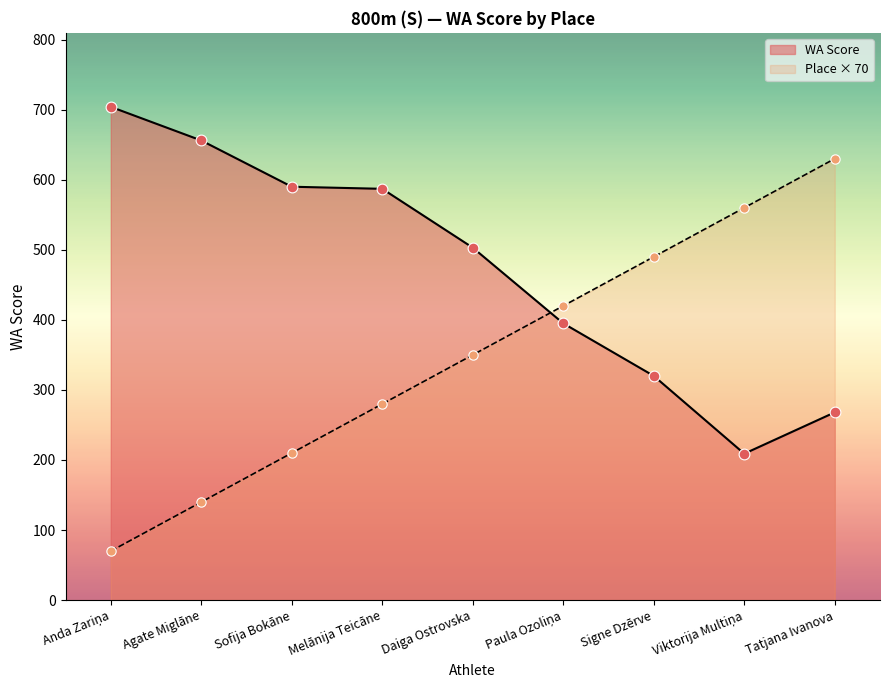

At how many categories does at least one series exceed 390?

9